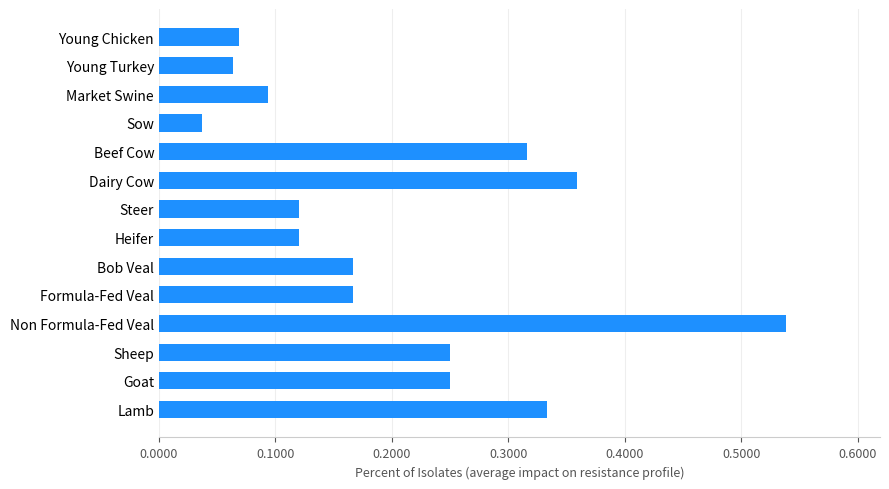

What is the label of the 1st bar from the bottom?

Lamb